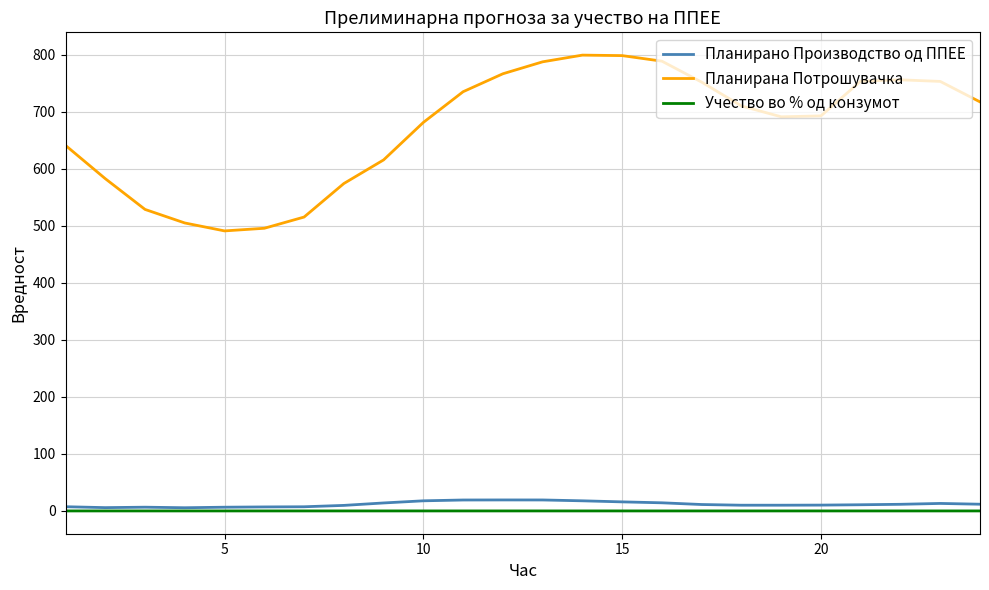

Which series has the largest range (max minus min)?

Планирана Потрошувачка